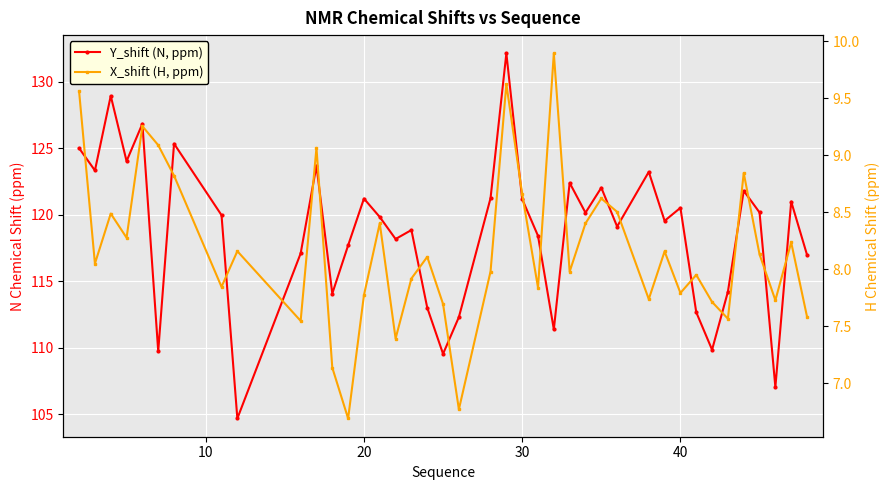

Between 30 and 30, which series saw the biggest shift?

Y_shift (N, ppm)